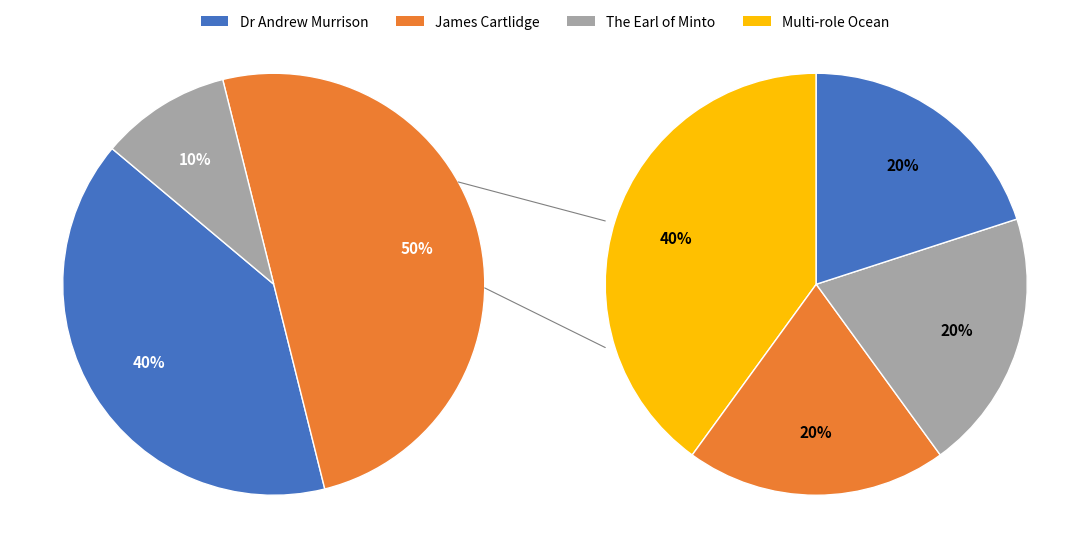

Count the number of slices in the pie.

7